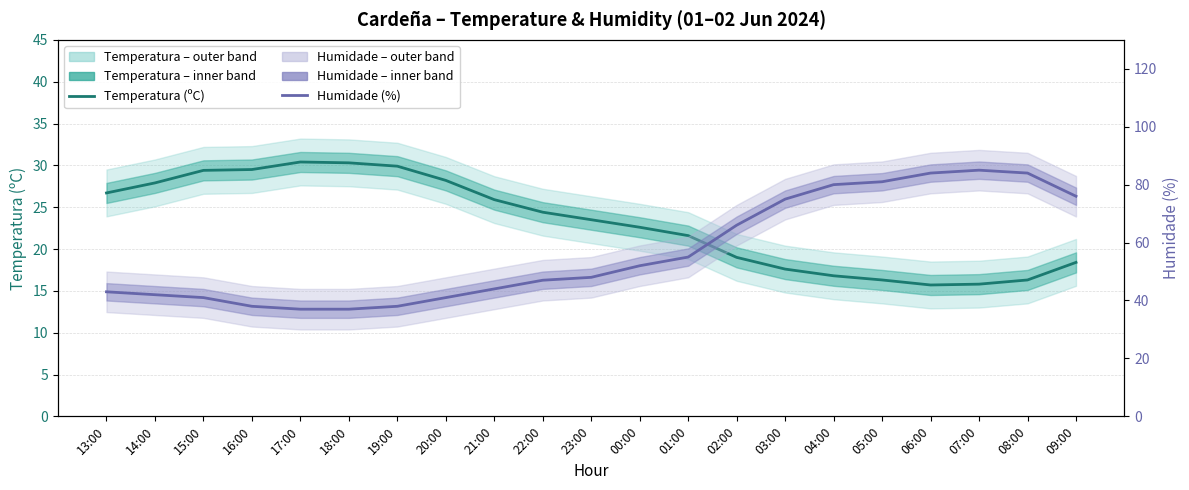

What is the spread (max minus min) of values at 04:00?

63.2